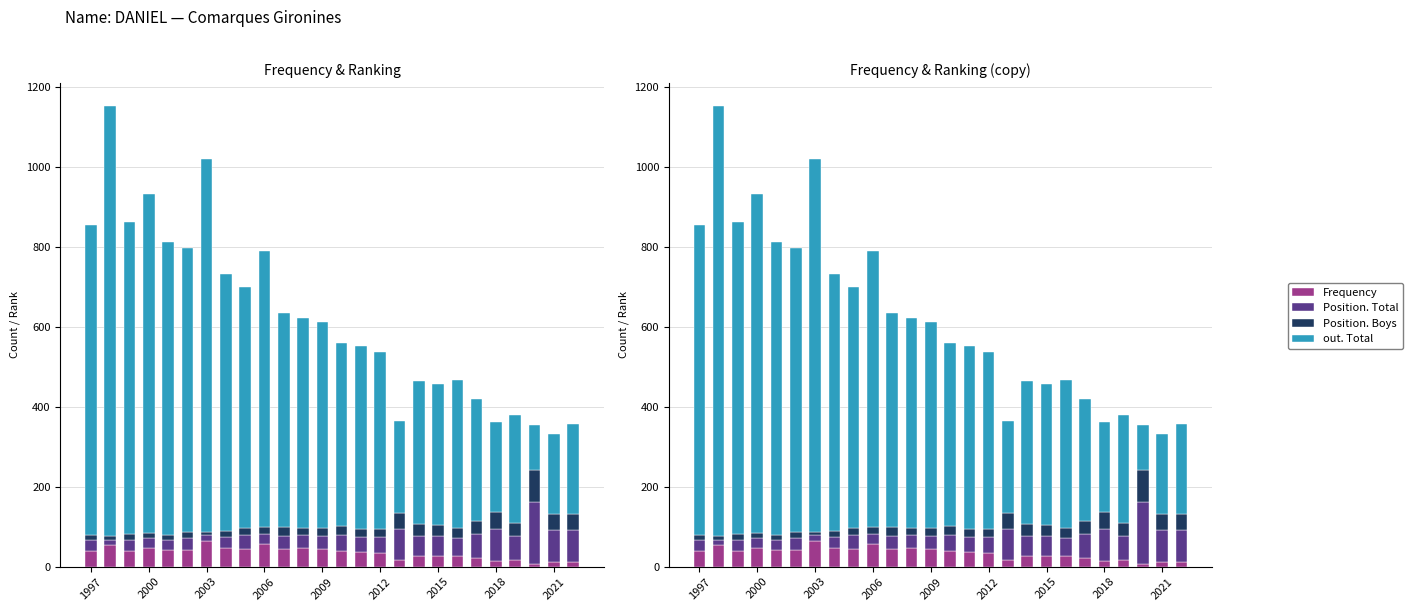

How many groups of bars are there?

26